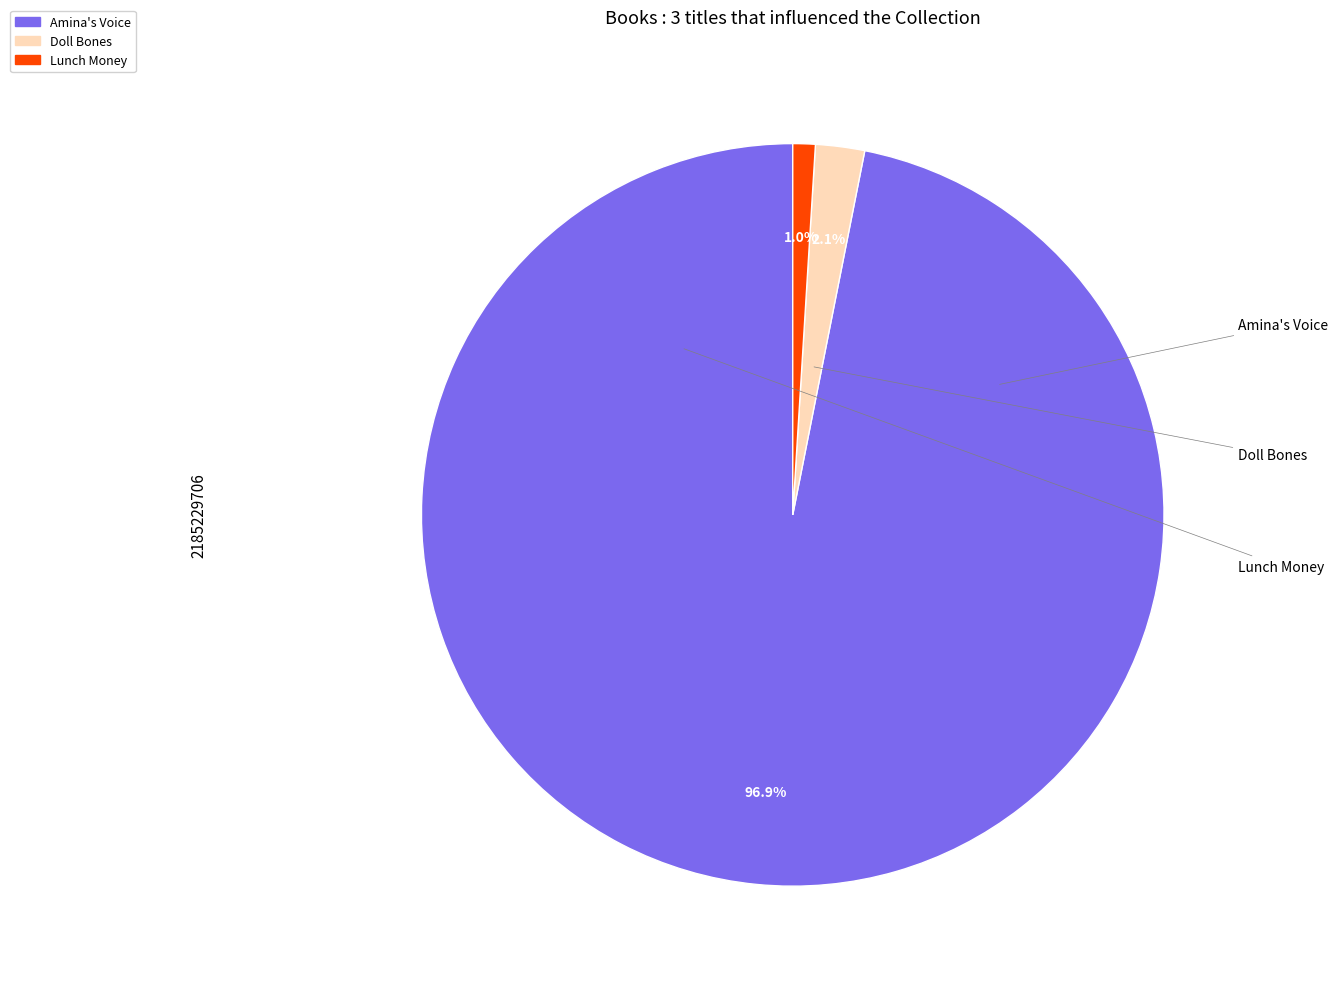

Is it true that Doll Bones is 2% of the pie?

True